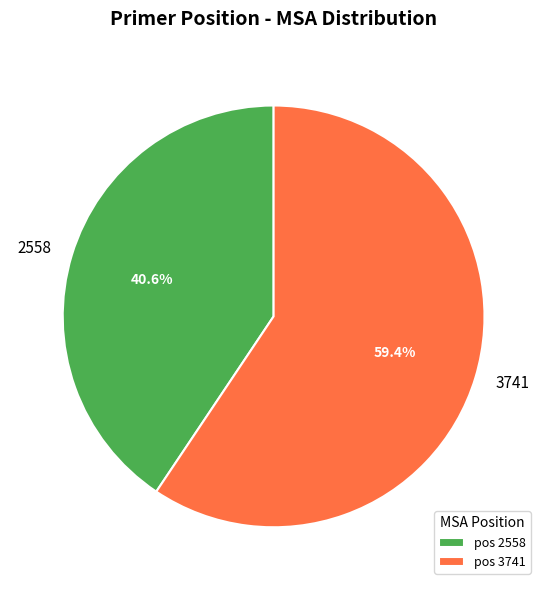

To the nearest percent, what portion does 3741 represent?

59%